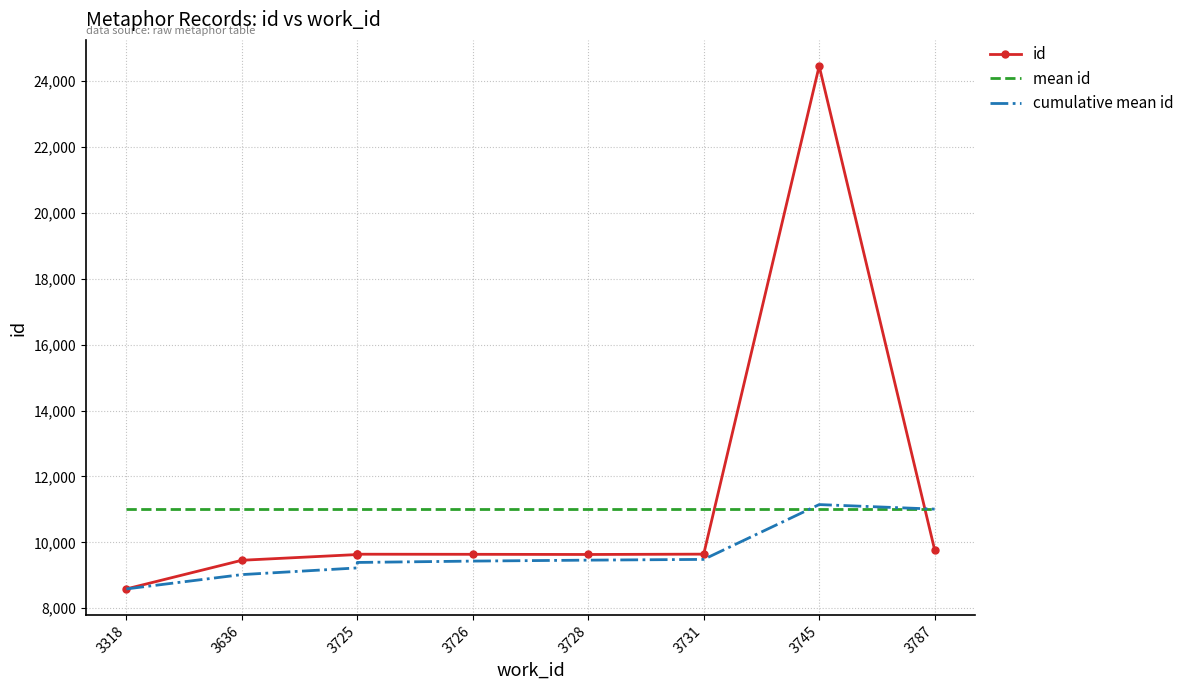

What is the sum of all cumulative mean id values?

96067.8